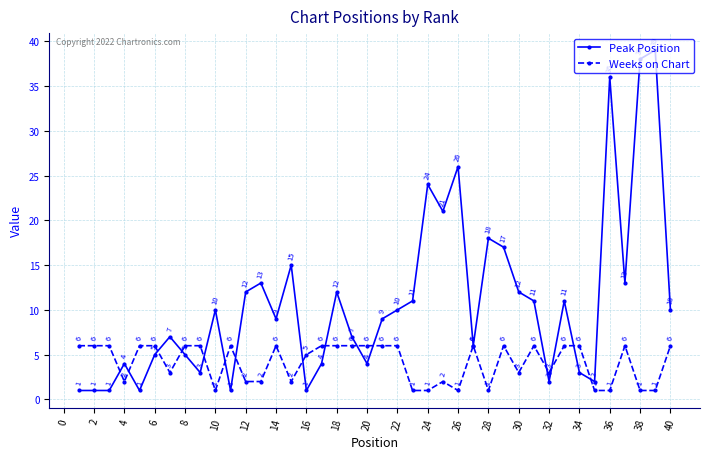

True or false: Weeks on Chart has more than 1 interior local peaks.

True